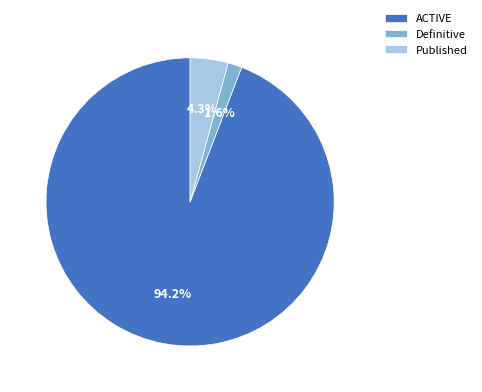

Which category has the smallest portion of the pie?

Definitive